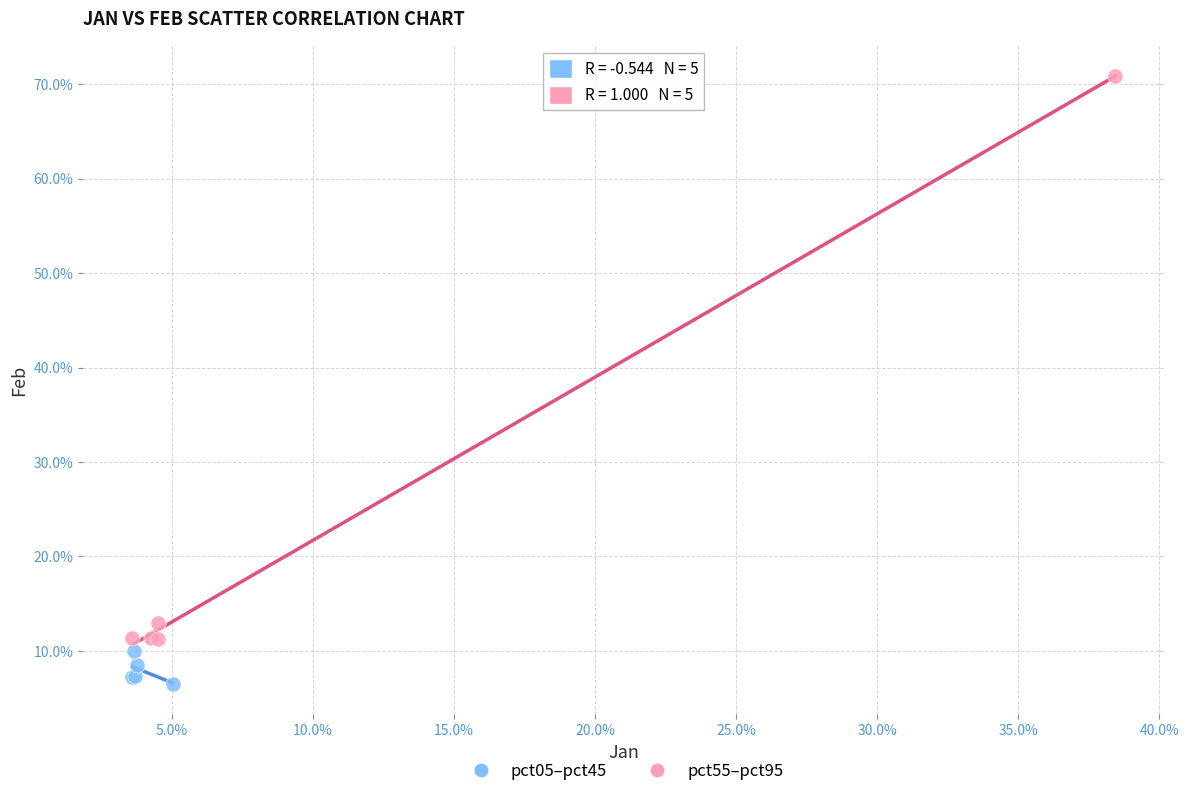

Which series has the widest spread of Y values?

pct55–pct95